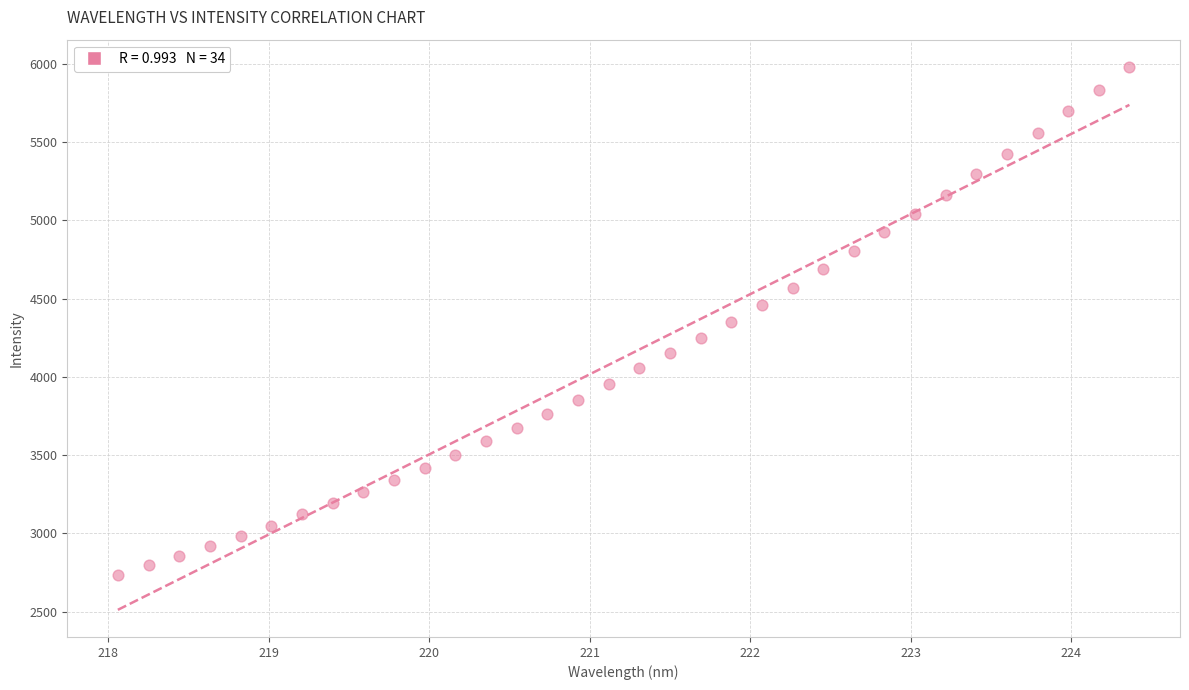

What is the range of X values (max minus min)?

6.3